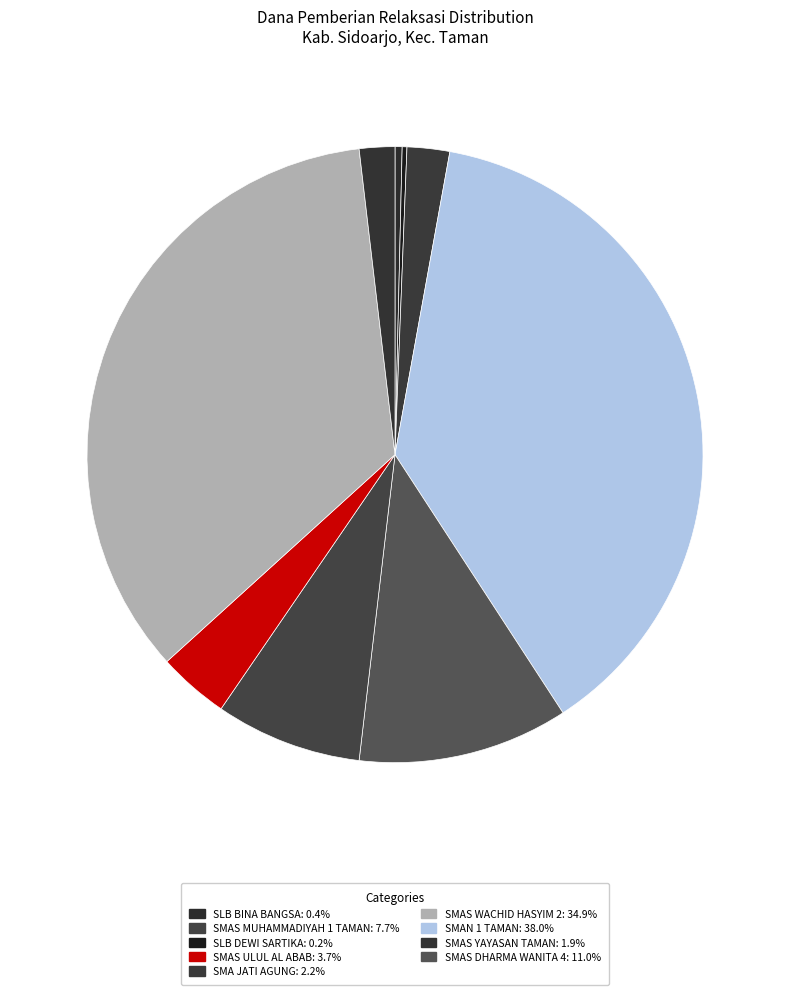

Rank the categories by value from lowest to highest.

SLB DEWI SARTIKA, SLB BINA BANGSA, SMAS YAYASAN TAMAN, SMA JATI AGUNG, SMAS ULUL AL ABAB, SMAS MUHAMMADIYAH 1 TAMAN, SMAS DHARMA WANITA 4, SMAS WACHID HASYIM 2, SMAN 1 TAMAN